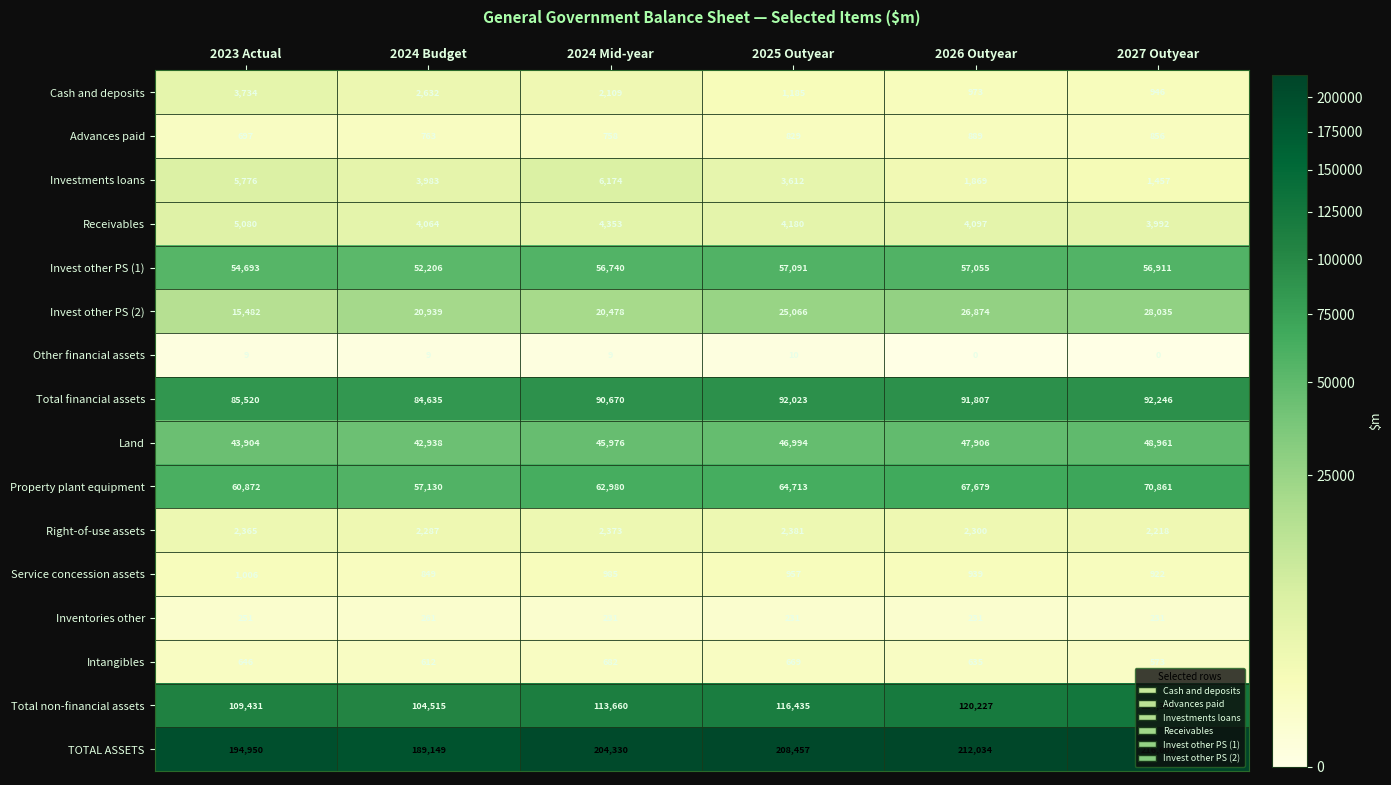

List the series in order of their peak value, highest first.

TOTAL ASSETS, Total non-financial assets, Total financial assets, Property plant equipment, Invest other PS (1), Land, Invest other PS (2), Investments loans, Receivables, Cash and deposits, Right-of-use assets, Service concession assets, Advances paid, Intangibles, Inventories other, Other financial assets